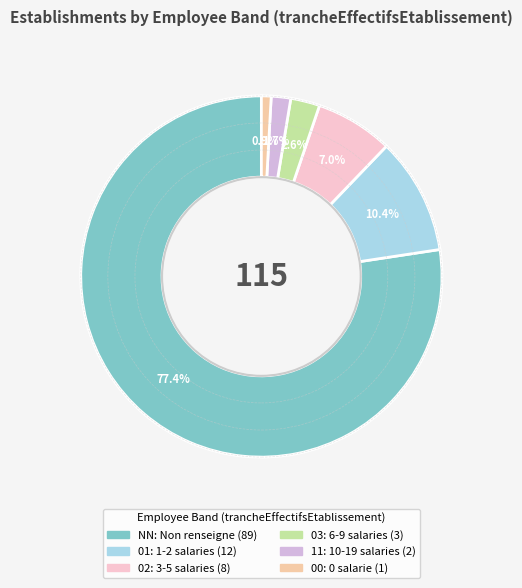

To the nearest percent, what percentage of the pie is 03?

3%